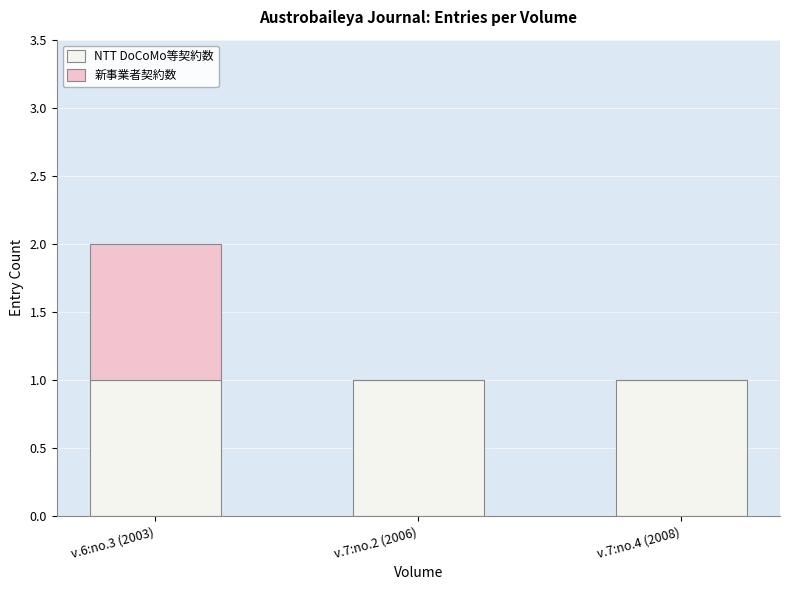

Are the bars grouped side by side (vs. stacked)?

No